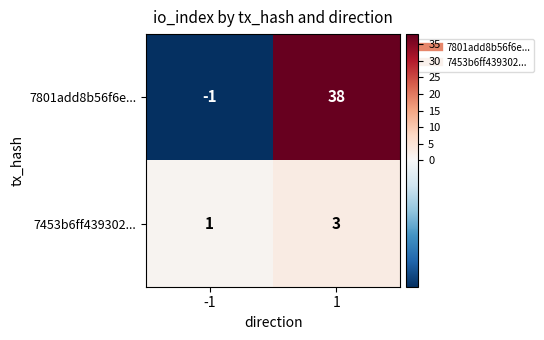

What is the sum of the 7801add8b56f6e... values at -1 and 1?

37